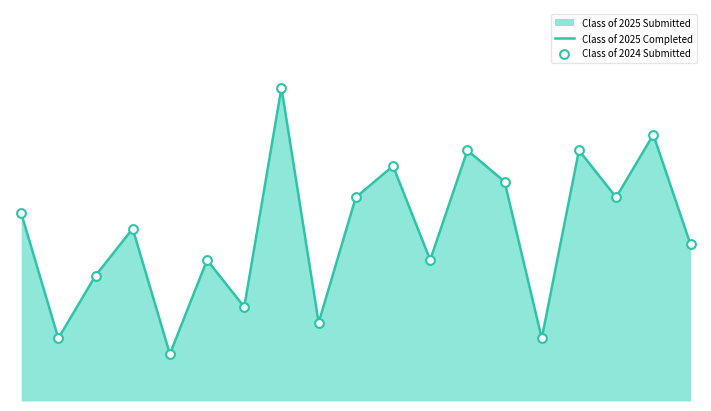

Which series has the largest total across all categories?

Class of 2025 Completed